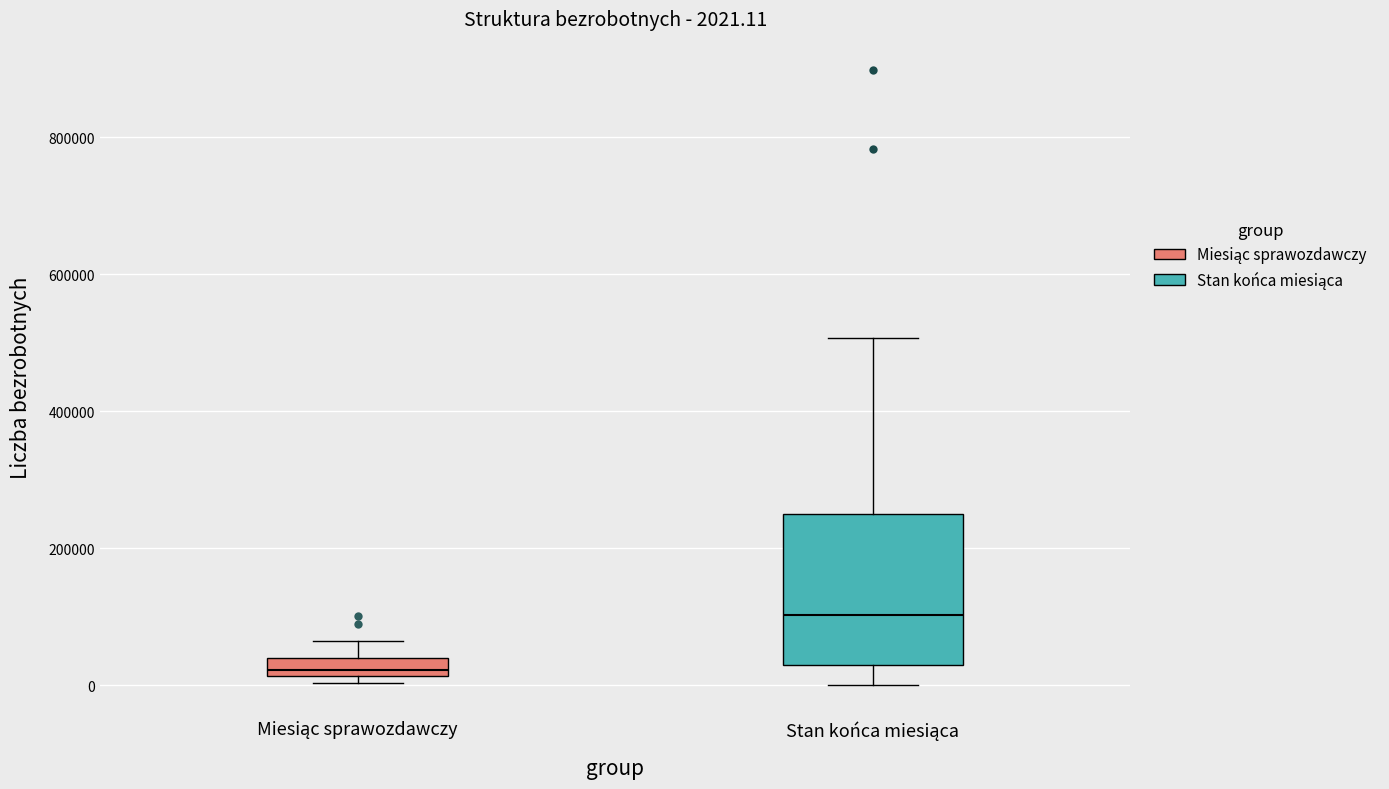

Comparing the boxes themselves (not the whiskers), which one is the tallest?

Stan końca miesiąca